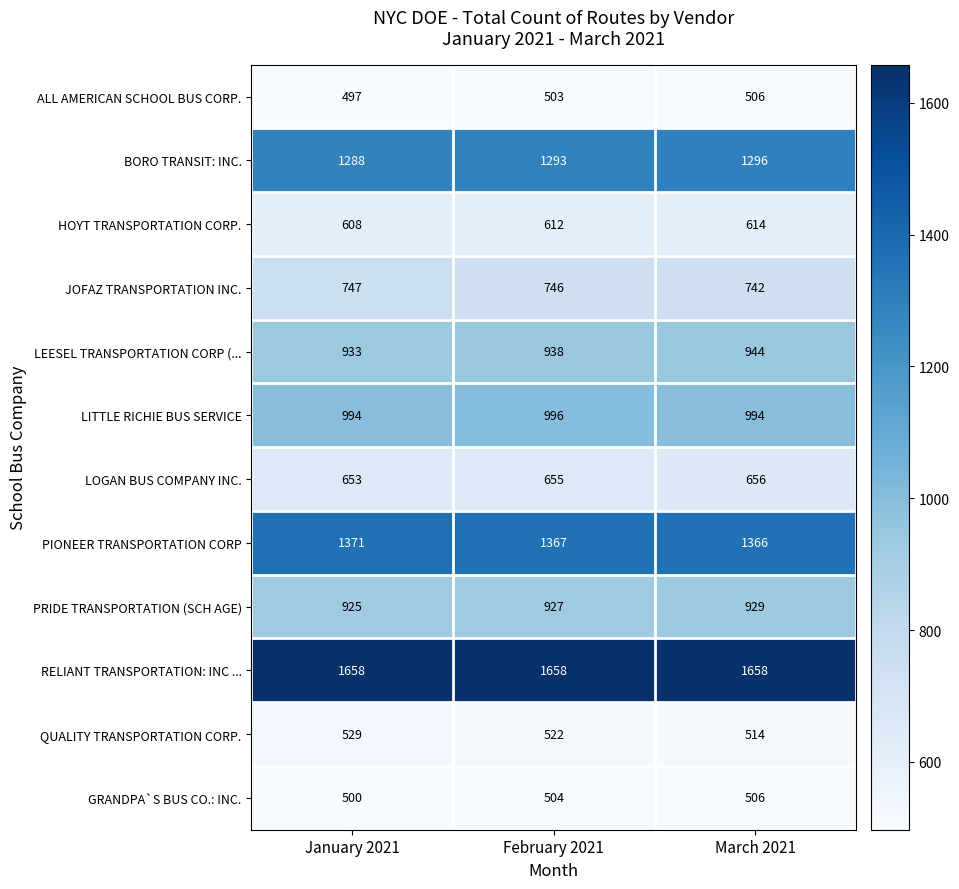

What is the sum of the JOFAZ TRANSPORTATION INC. values at March 2021 and January 2021?

1489